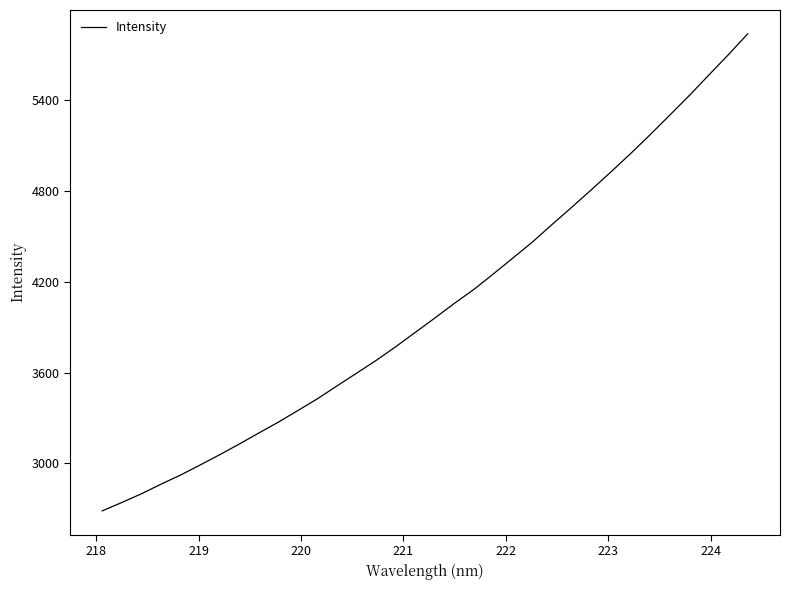

True or false: the data has more than 2 interior local peaks.

False